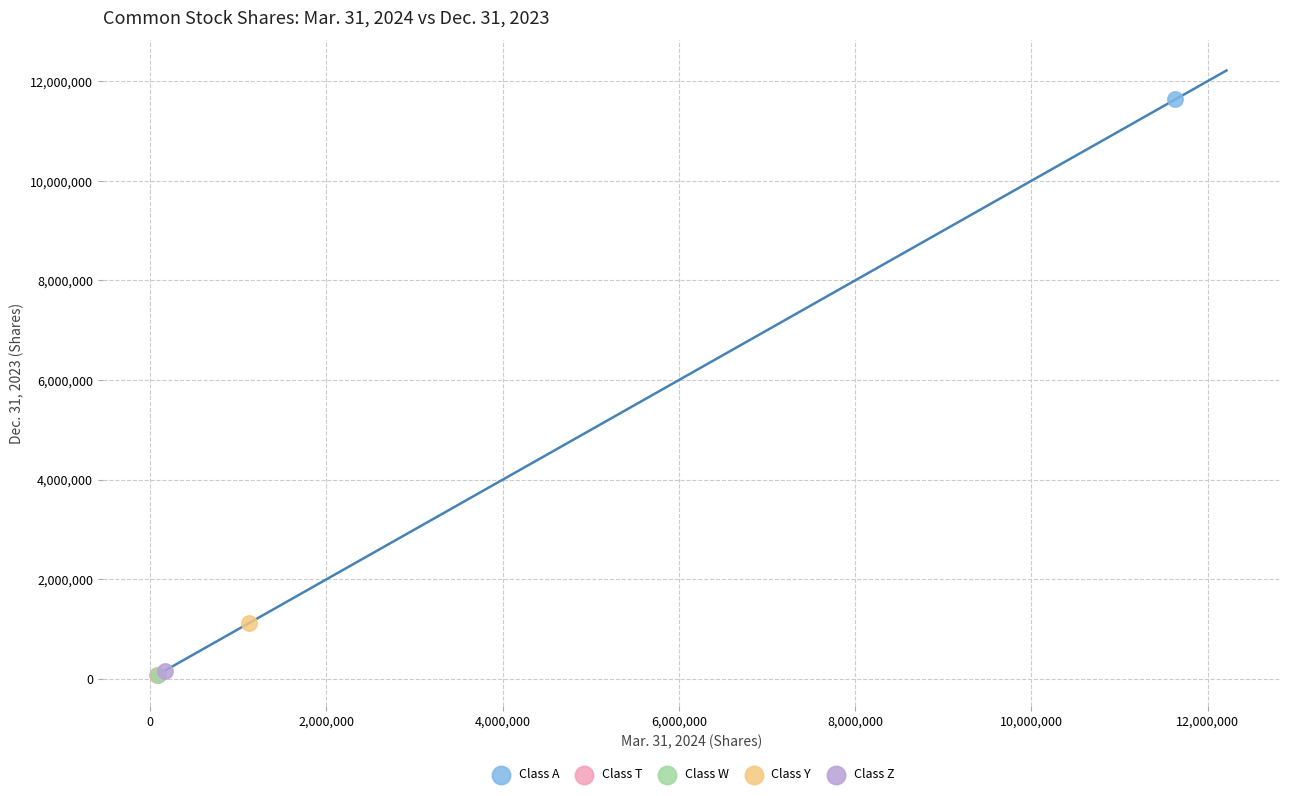

What are all the series names shown in the legend?

Class A, Class T, Class W, Class Y, Class Z